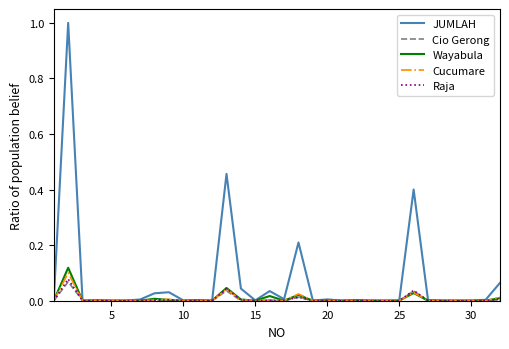

Which series has the largest total across all categories?

JUMLAH